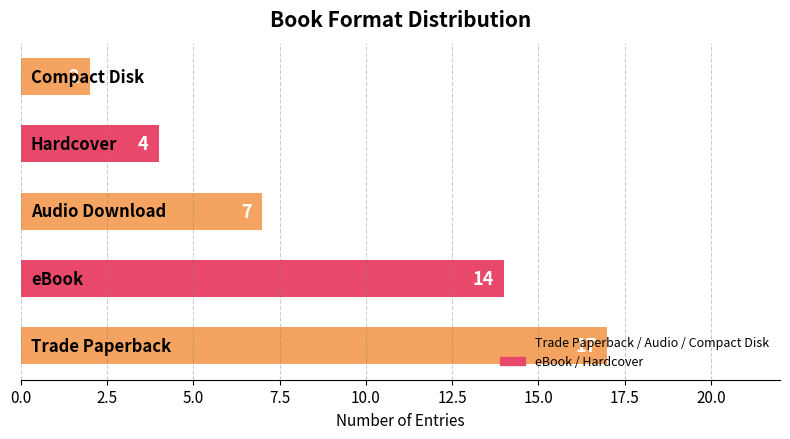

Count the values in the range 4 to 14.

3